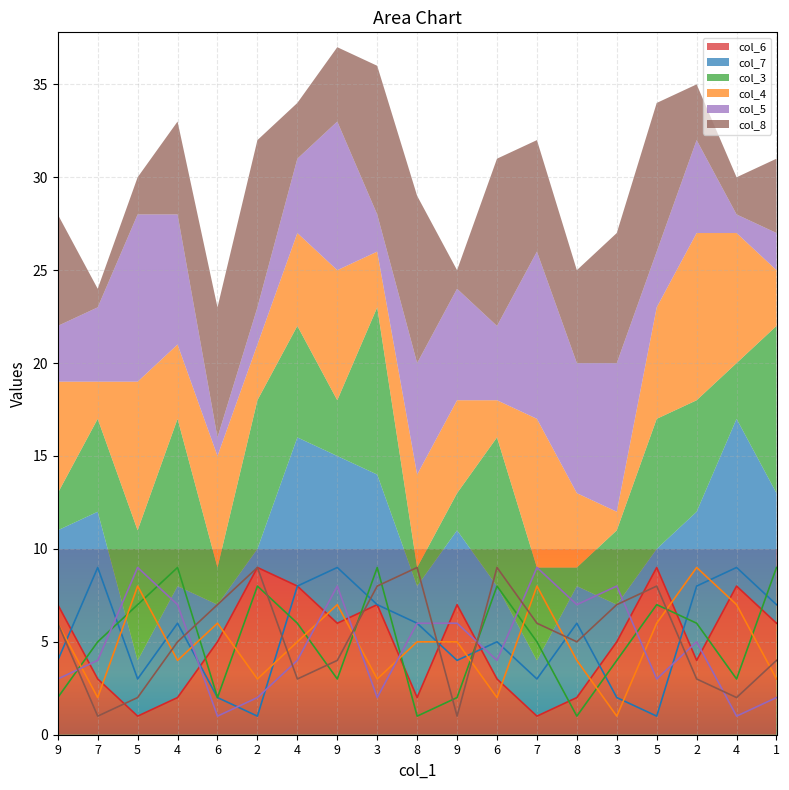

What is the highest value of the col_5 series?

9